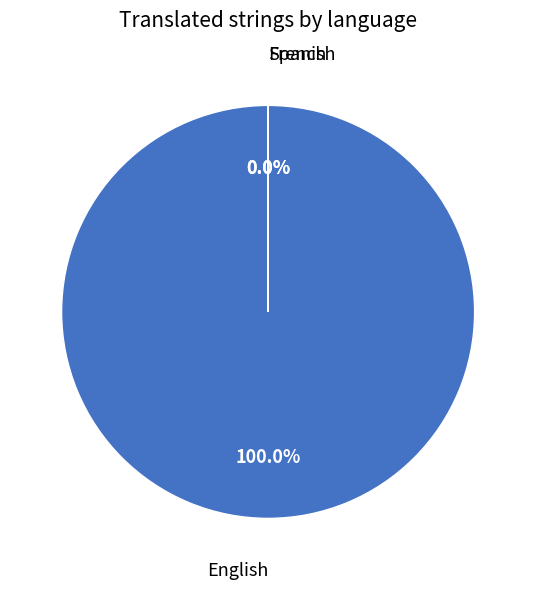

What is the majority slice?

English